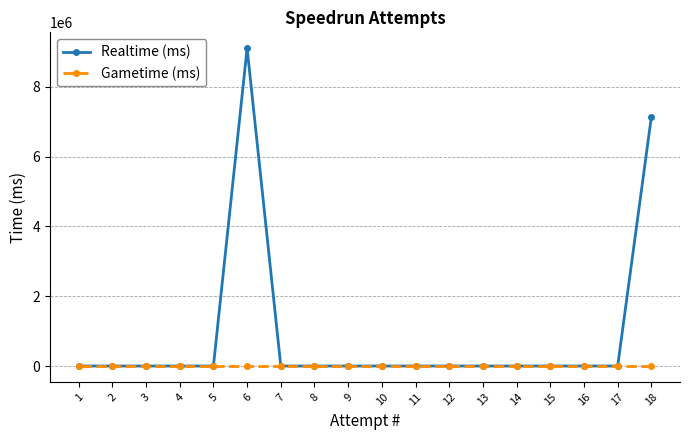

Between 14 and 4, which is larger?

14